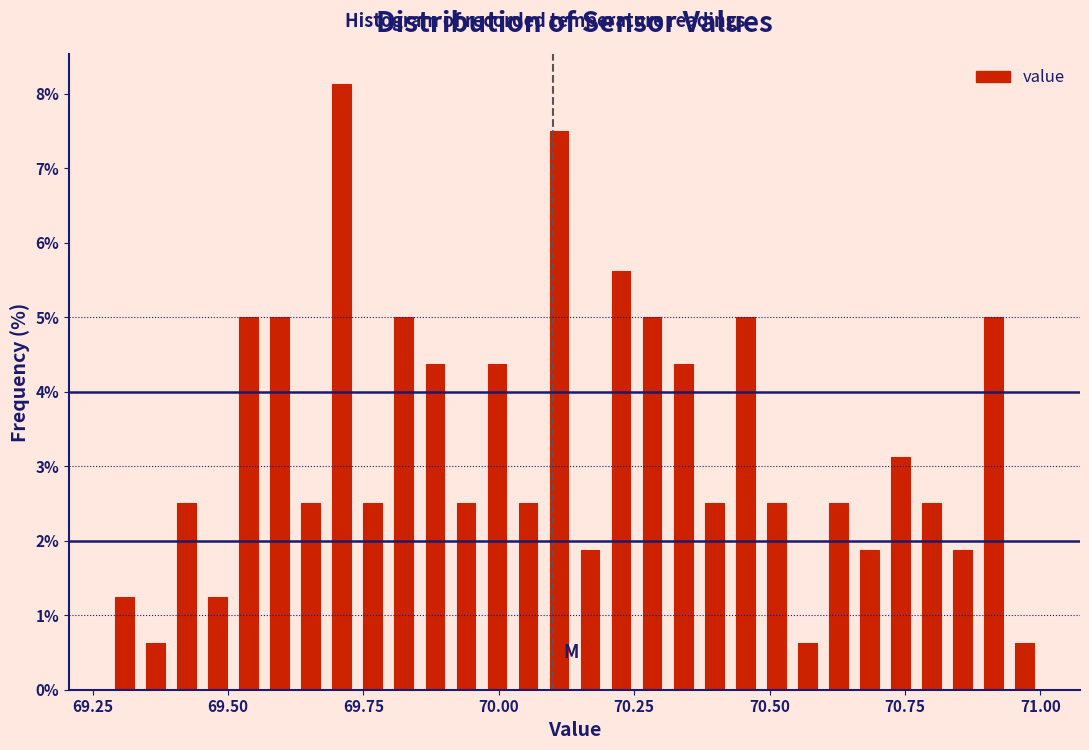

Read against the x-axis, roughly where is the centre of the tallest bar?

69.70